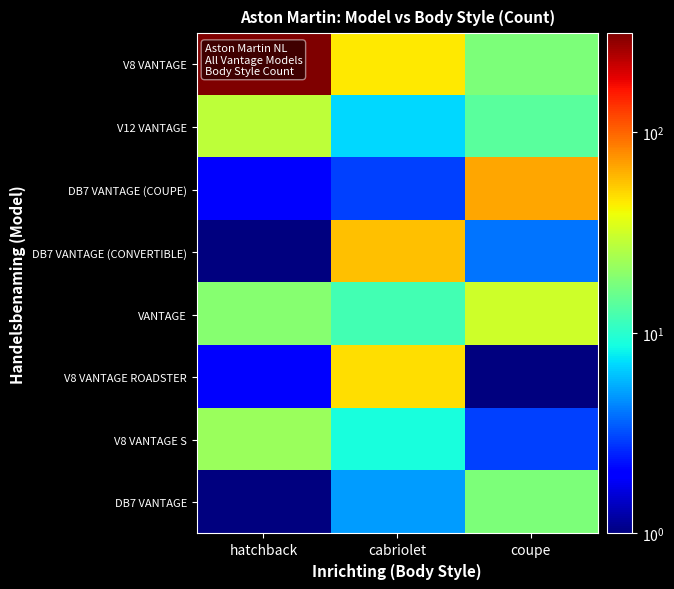

At which category does the chart reach its minimum across all series?

hatchback